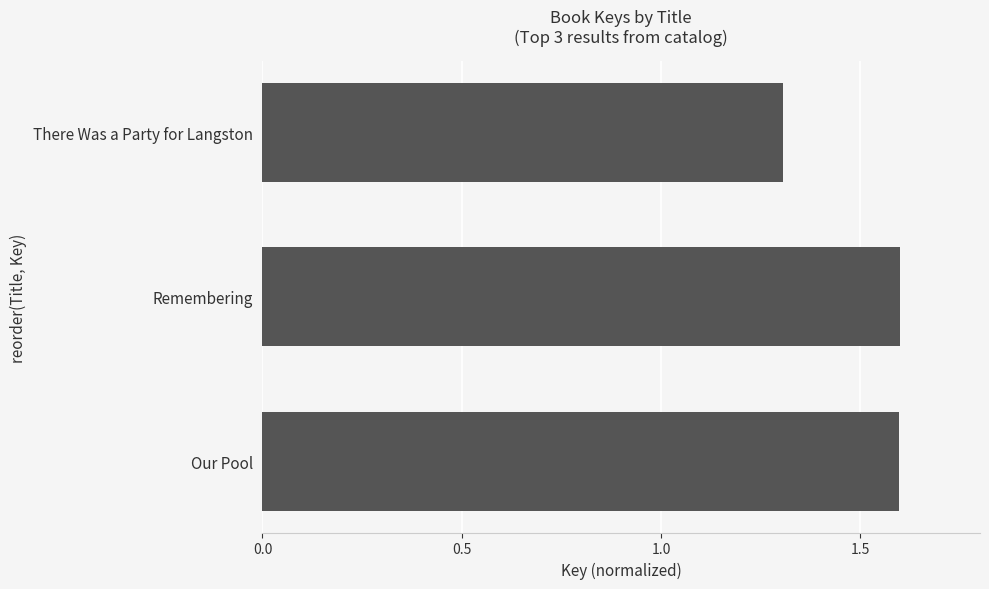

What is the change in value from There Was a Party for Langston to Our Pool?

+0.3